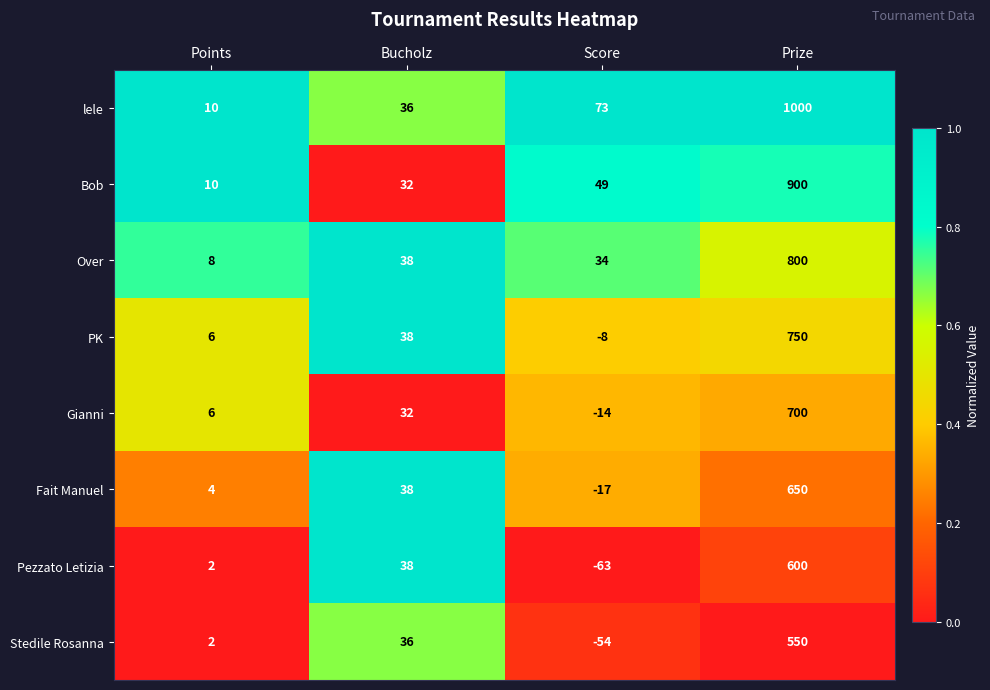

What is the average value of the Over series?

220